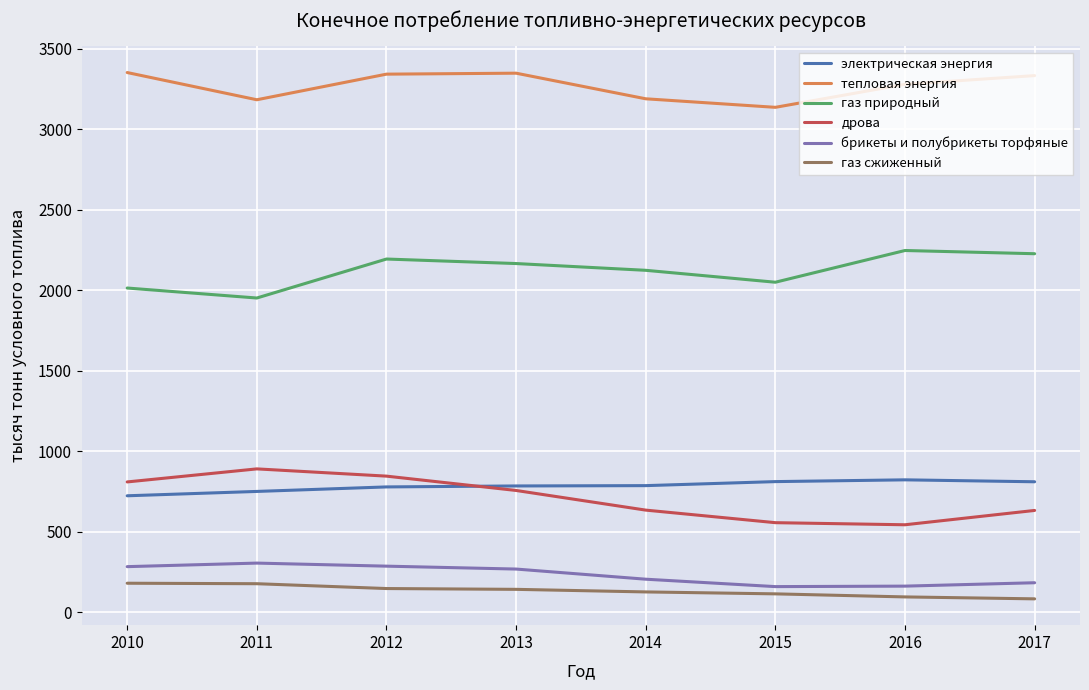

True or false: электрическая энергия has more than 0 interior local peaks.

True